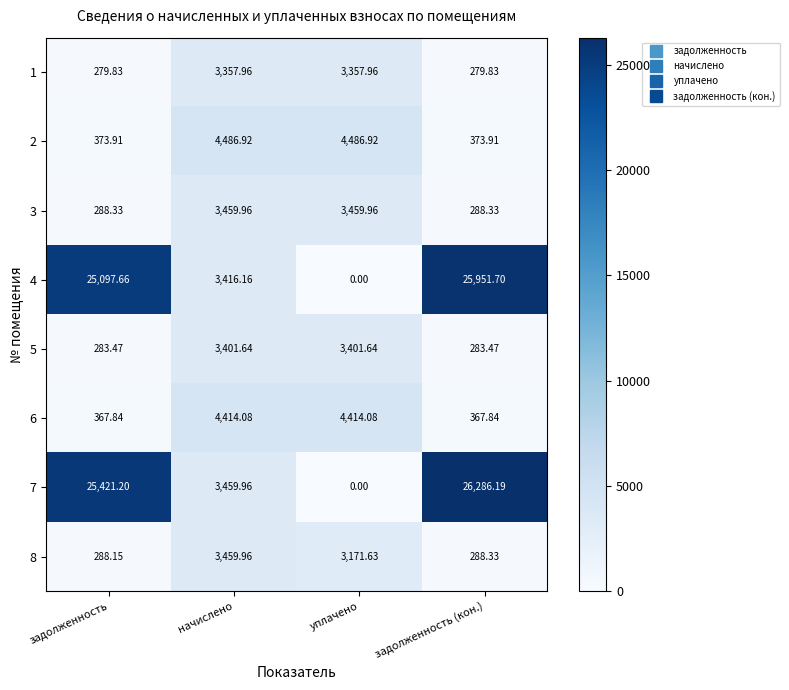

At which label does 3 first exceed 3459?

начислено